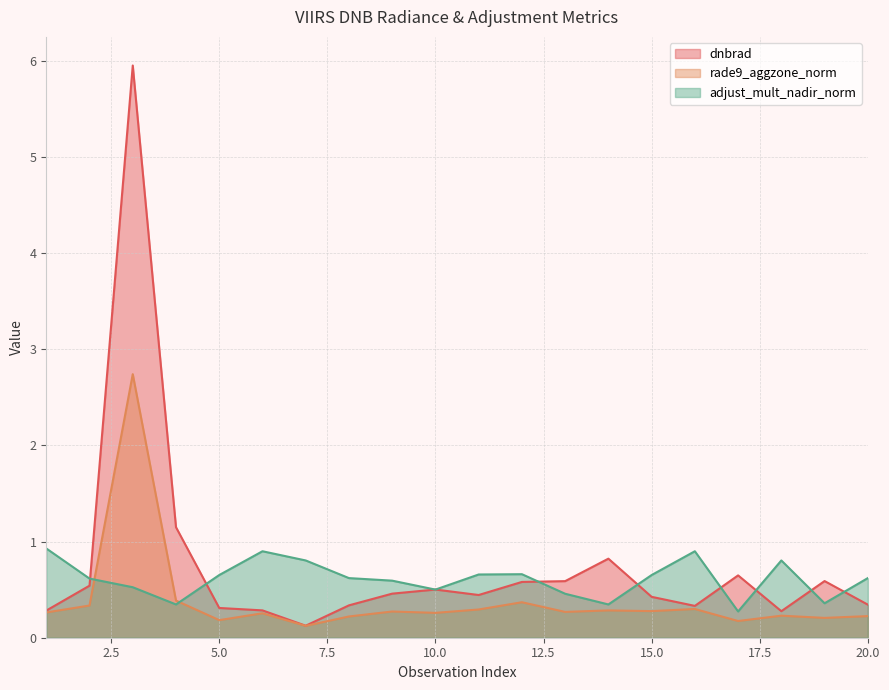

True or false: rade9_aggzone_norm and dnbrad intersect in this chart.

False